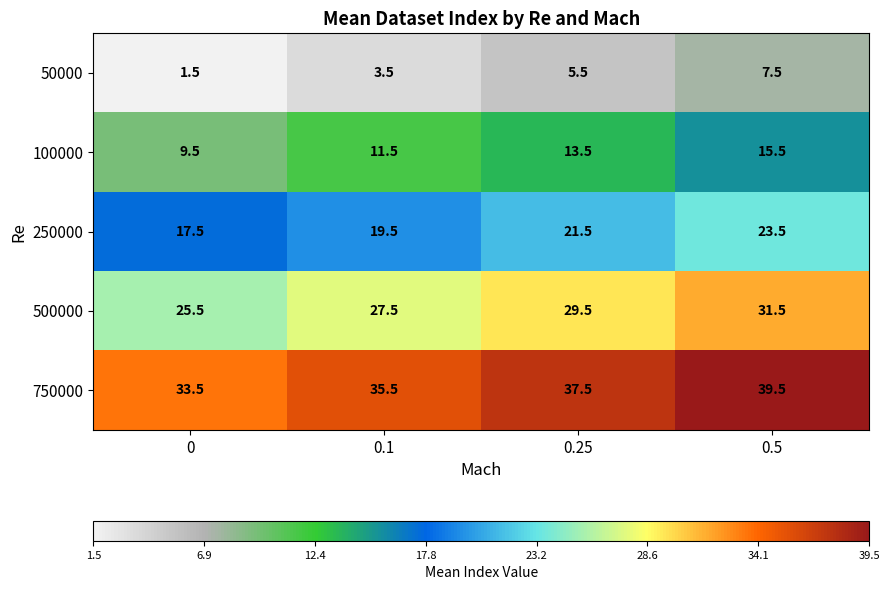

What is the spread (max minus min) of values at 0?

32.0